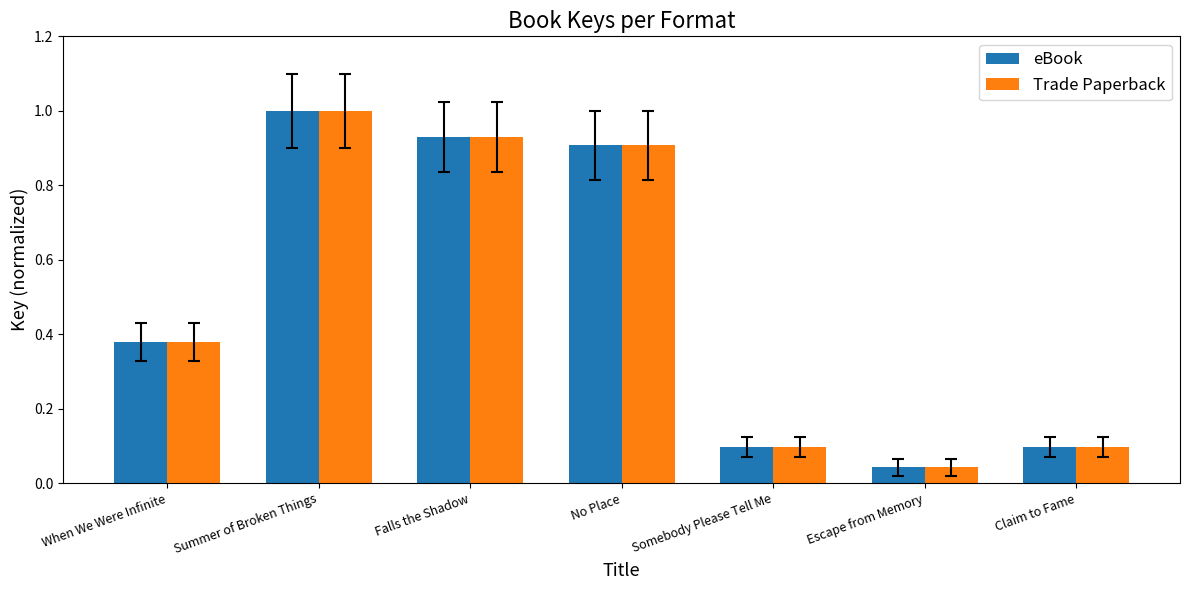

What is the difference between the maximum and minimum values in the Trade Paperback series?

1.0